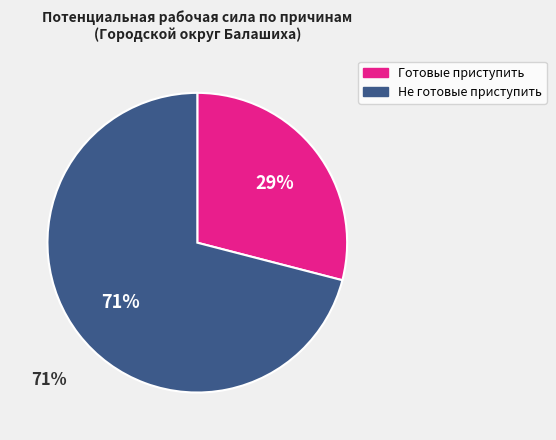

Is it true that Лица, искавшие работу, но не готовые приступить is 85% of the pie?

False